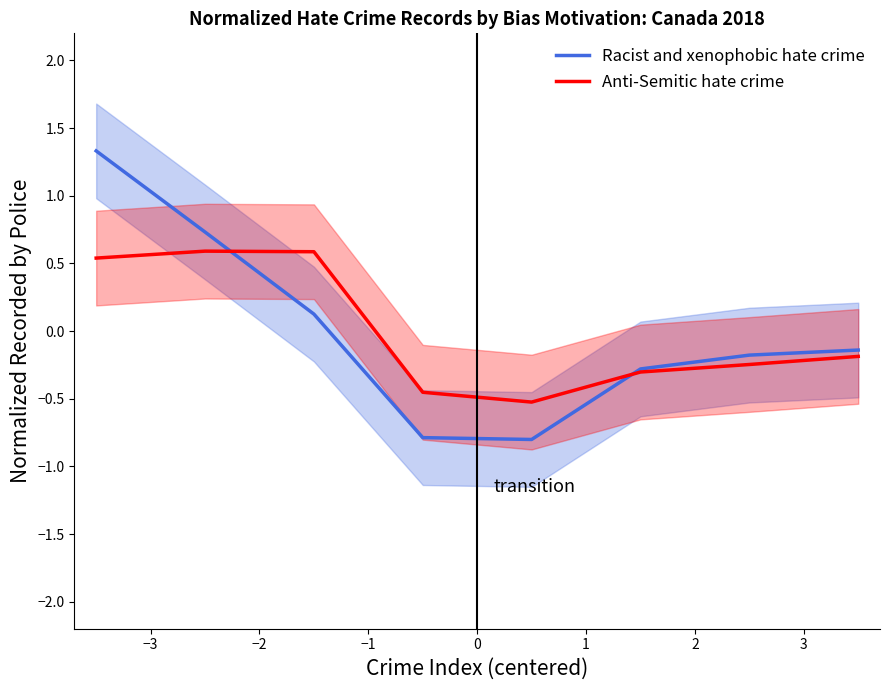

What is the lowest value of the Racist and xenophobic hate crime series?

-0.8